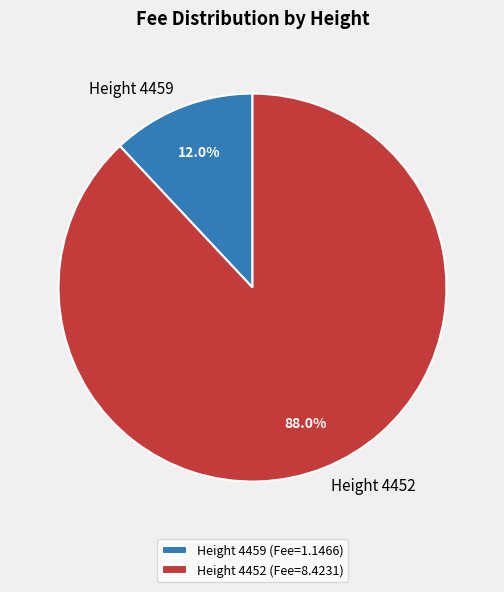

Is it true that Height 4452 is 94% of the pie?

False